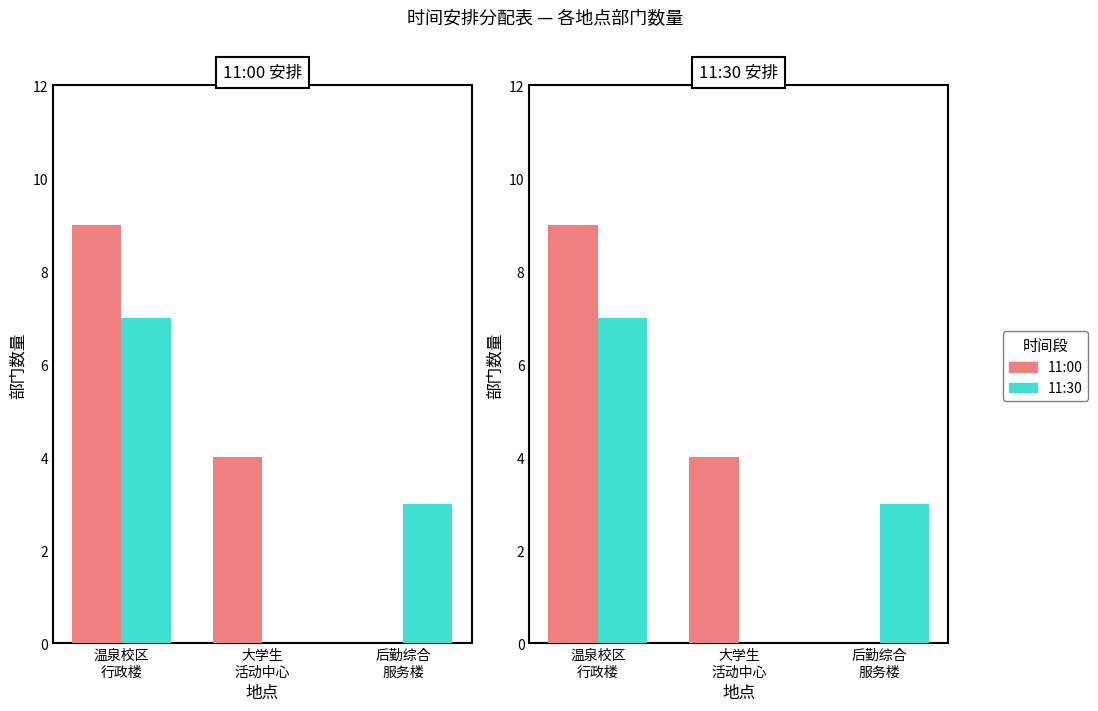

What is the difference between the 11:30 values at 后勤综合
服务楼 and 温泉校区
行政楼?

4